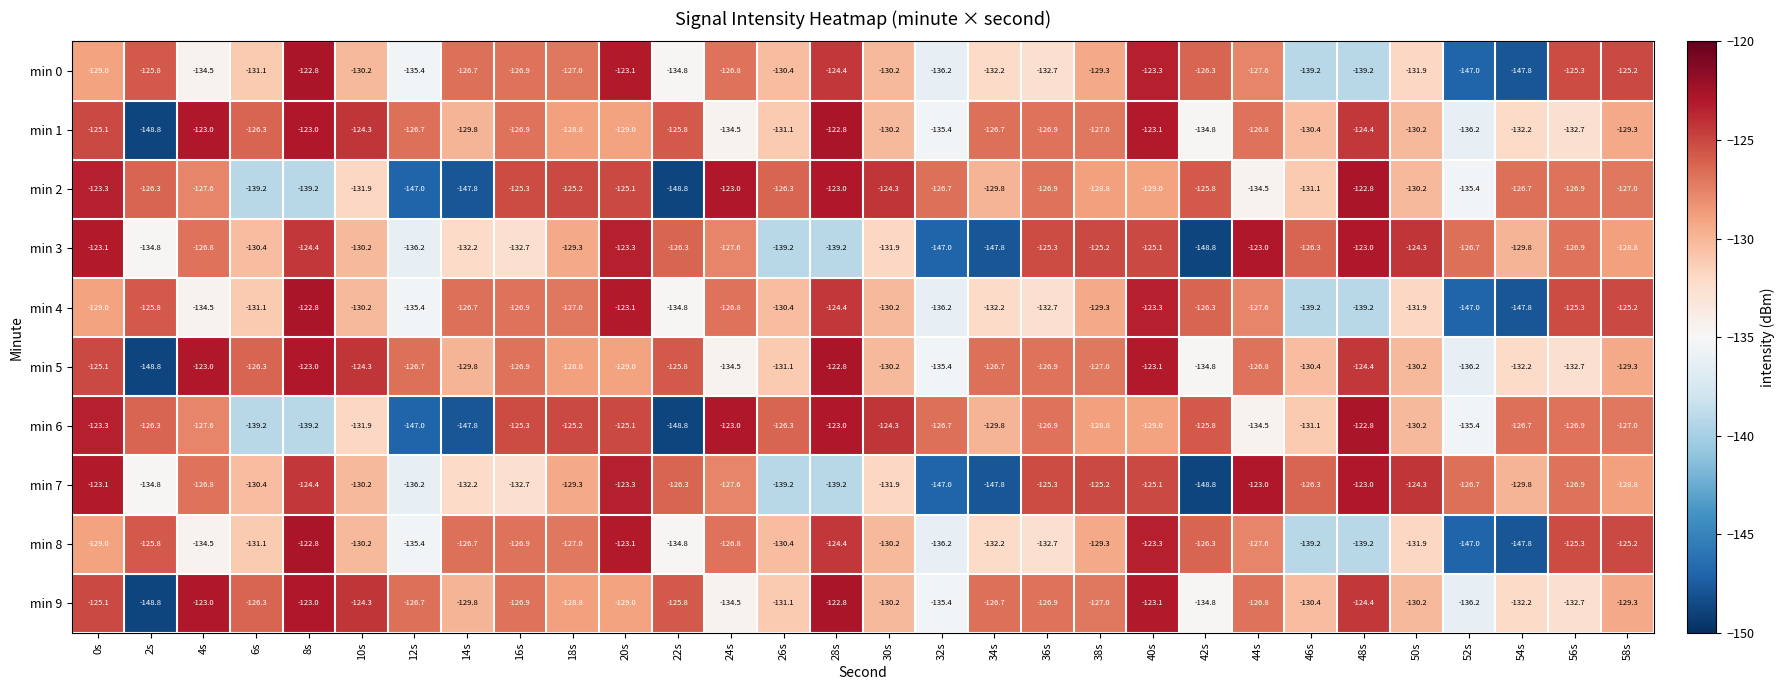

What is the lowest value of the min 2 series?

-148.8